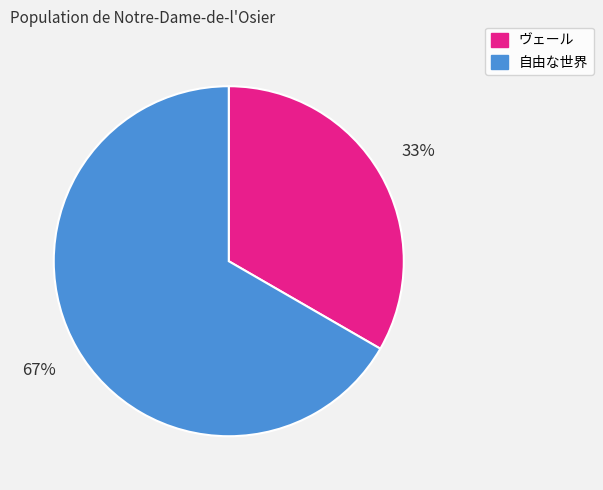

Is the sum of 自由な世界 and ヴェール greater than half?

Yes